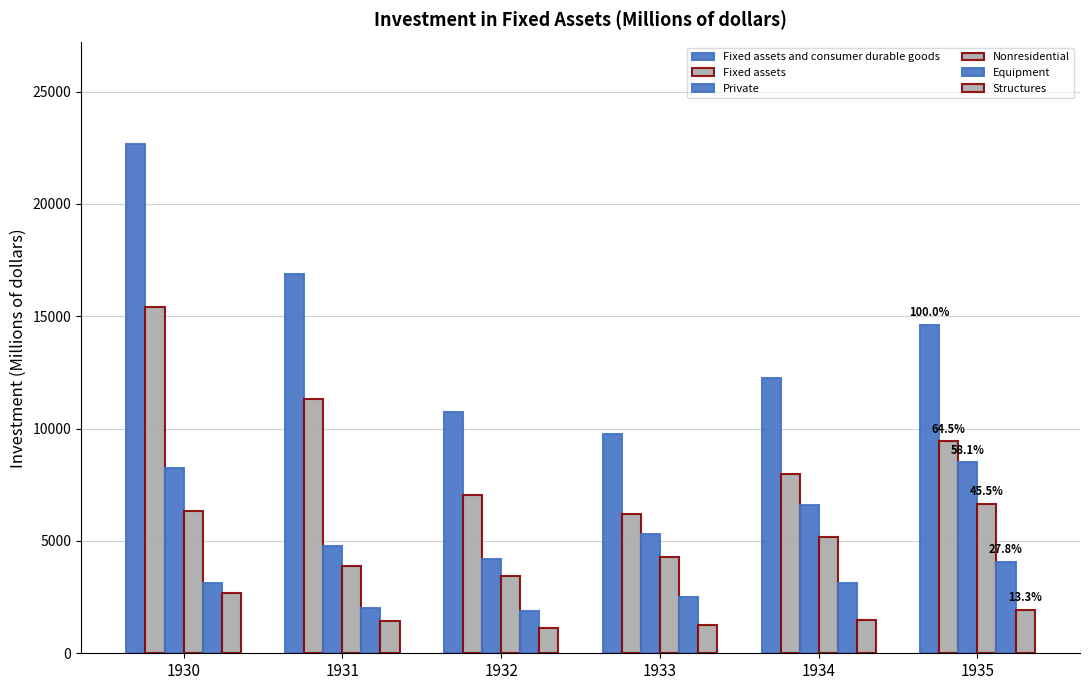

Reading left to right, list all the values displayed in this chart.

Fixed assets and consumer durable goods: 1930=22652	1931=16876	1932=10732	1933=9738	1934=12246	1935=14627
Fixed assets: 1930=15409	1931=11315	1932=7030	1933=6206	1934=7962	1935=9428
Private: 1930=8226	1931=4765	1932=4174	1933=5308	1934=6591	1935=8502
Nonresidential: 1930=6329	1931=3889	1932=3451	1933=4265	1934=5177	1935=6655
Equipment: 1930=3125	1931=2009	1932=1896	1933=2485	1934=3125	1935=4069
Structures: 1930=2704	1931=1438	1932=1127	1933=1279	1934=1489	1935=1942